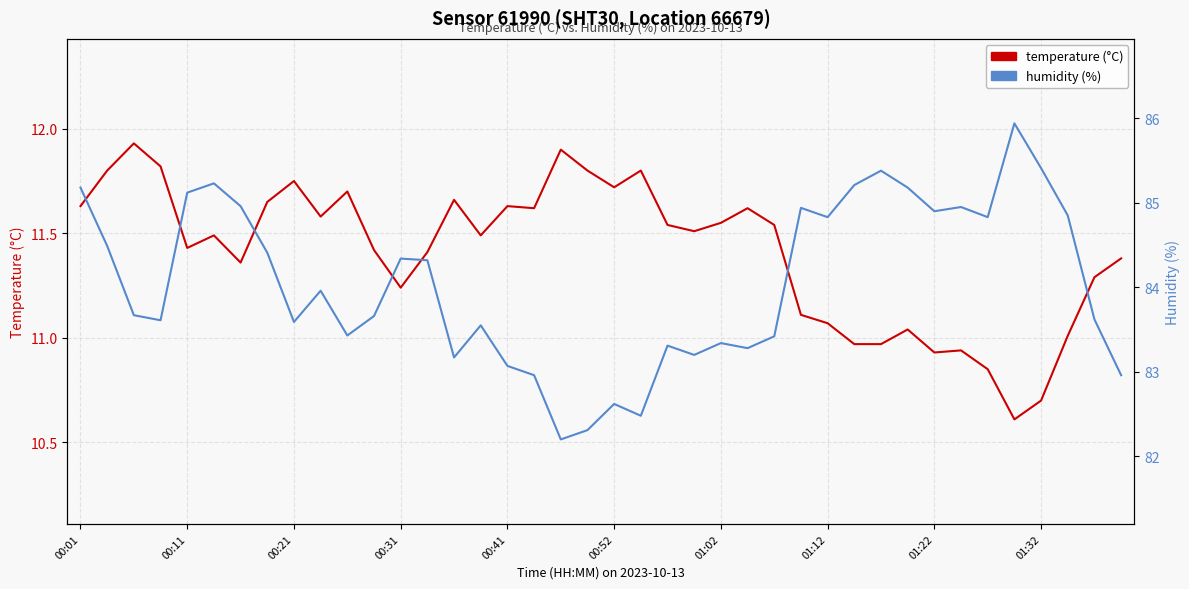

Which category has the lowest value in the humidity series?

18